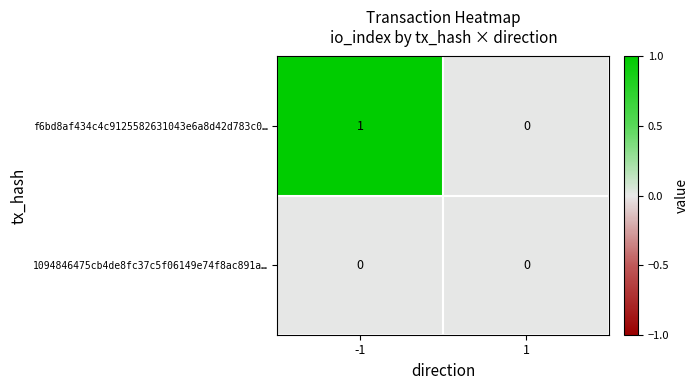

At which category is the sum across all series the highest?

-1